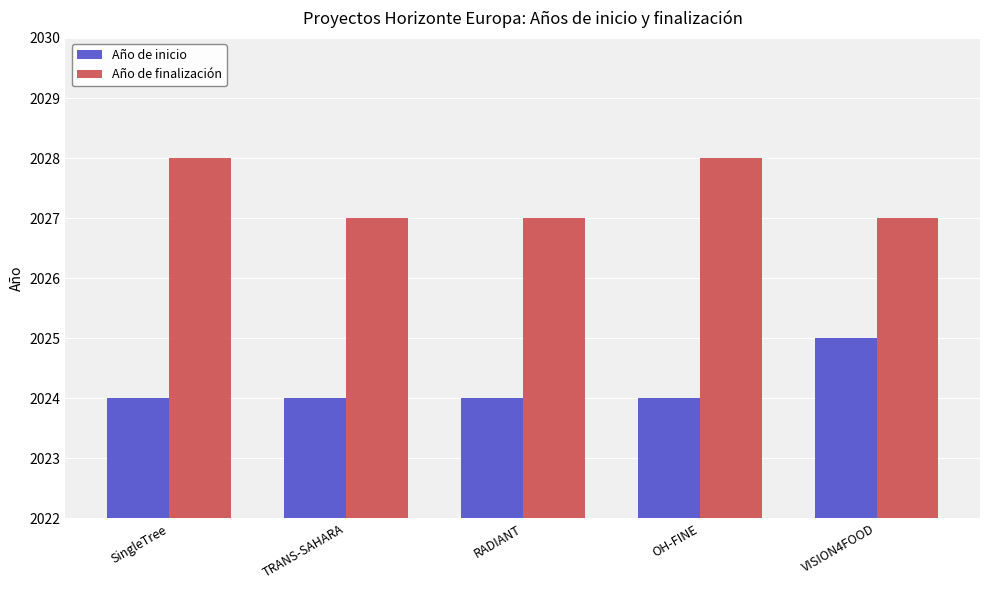

The Año de finalización series shows 2028 at SingleTree. True or false?

True